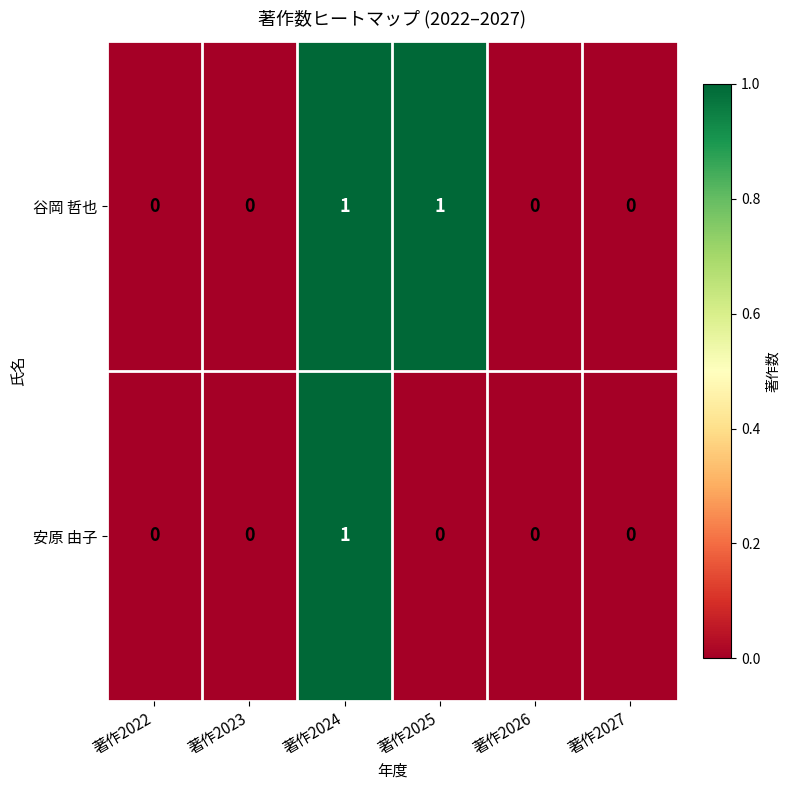

Reading left to right, extract all data points from this chart.

谷岡 哲也: 著作2022=0	著作2023=0	著作2024=1	著作2025=1	著作2026=0	著作2027=0
安原 由子: 著作2022=0	著作2023=0	著作2024=1	著作2025=0	著作2026=0	著作2027=0